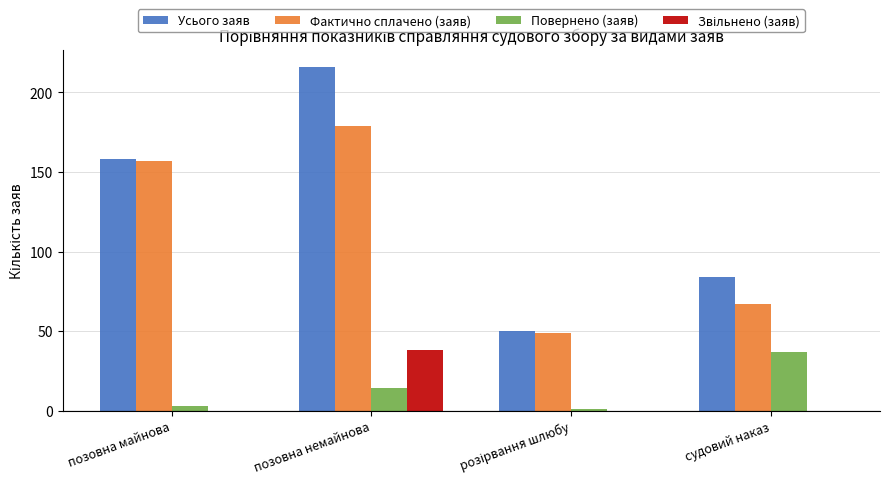

At which category does the chart reach its peak across all series?

позовна немайнова